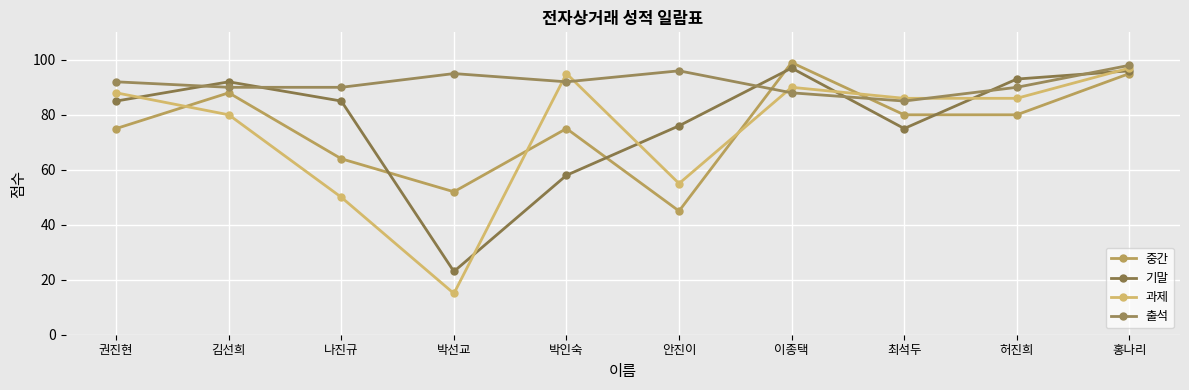

What are all the series names shown in the legend?

중간, 기말, 과제, 출석